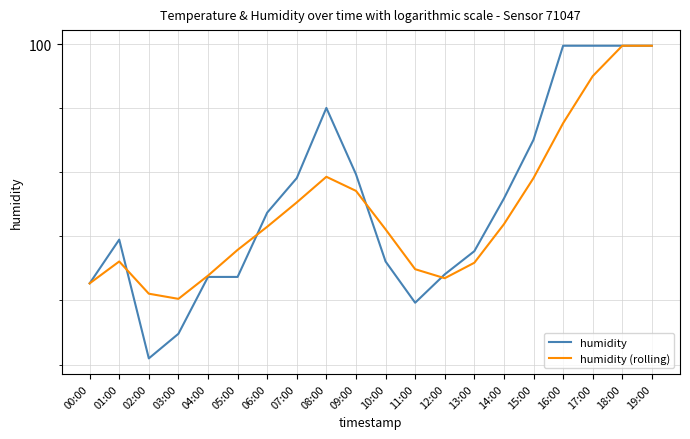

What is the average value of the humidity series?

98.8